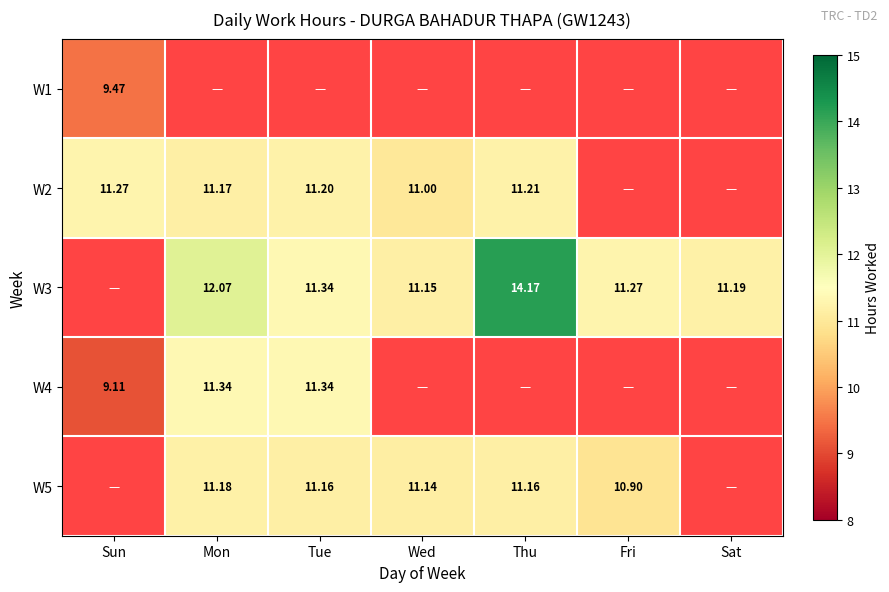

Is the value of W5 at Fri greater than the value of W4 at Sun?

Yes